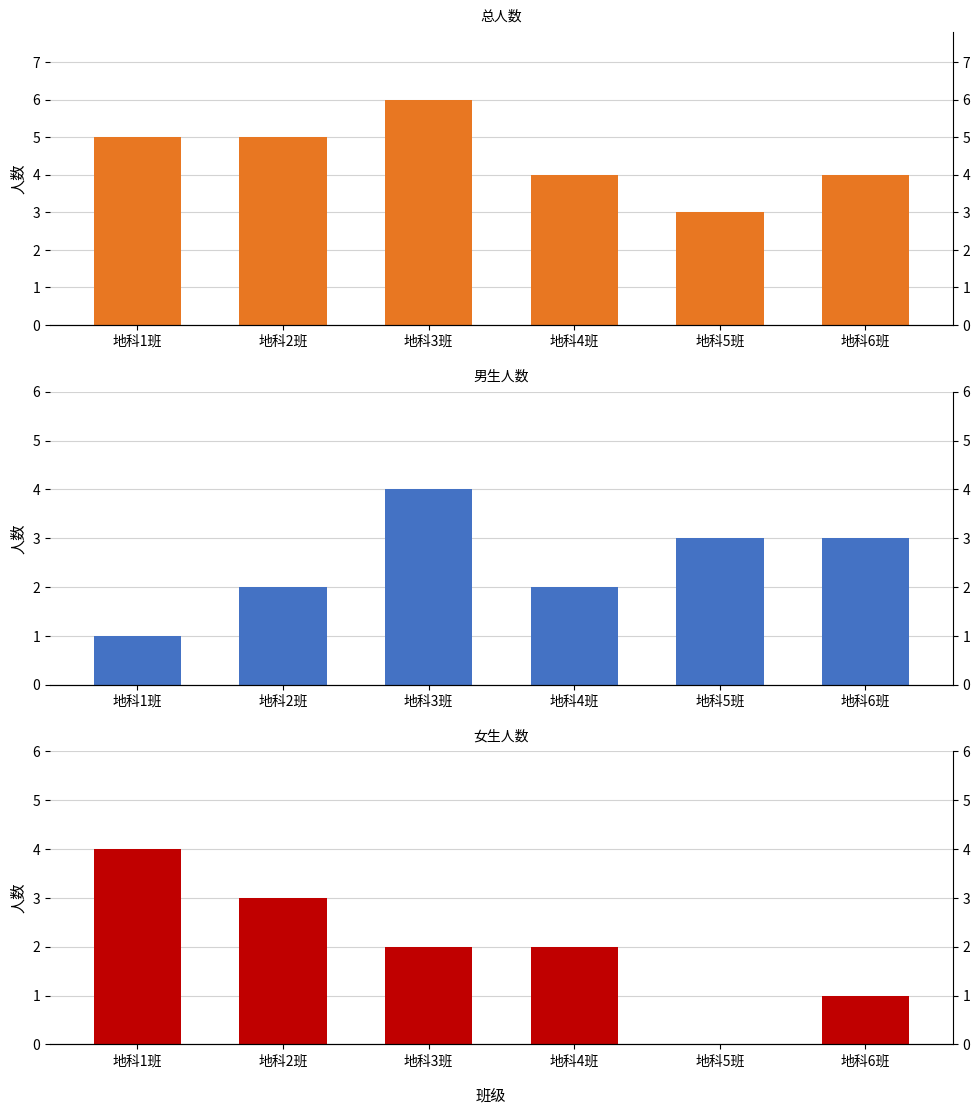

Reading left to right, what are all the values shown in this chart?

总人数: 5	5	6	4	3	4
男生人数: 1	2	4	2	3	3
女生人数: 4	3	2	2	0	1